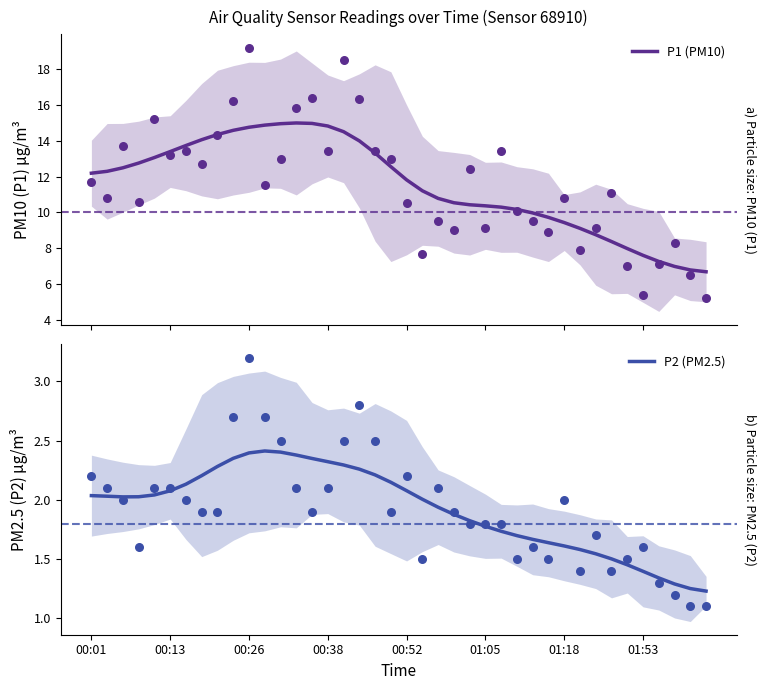

What is the total value across all series at 16?

16.8